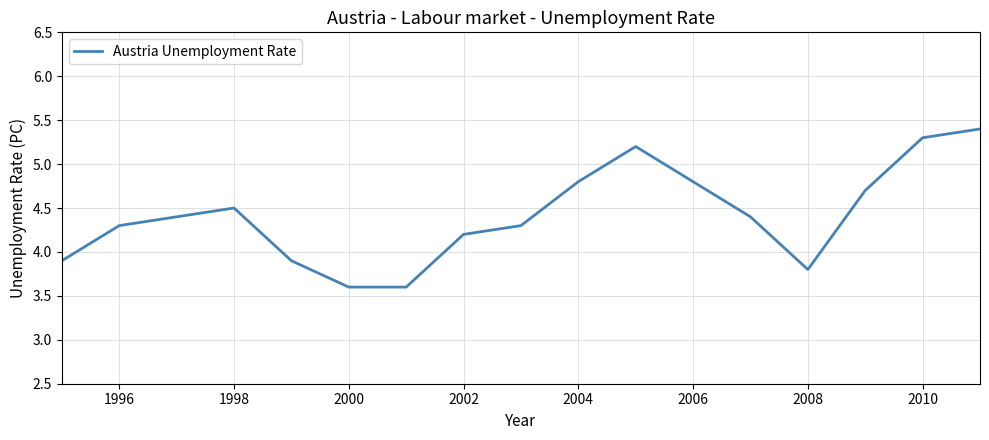

What is the difference between the second highest and minimum values?

1.7